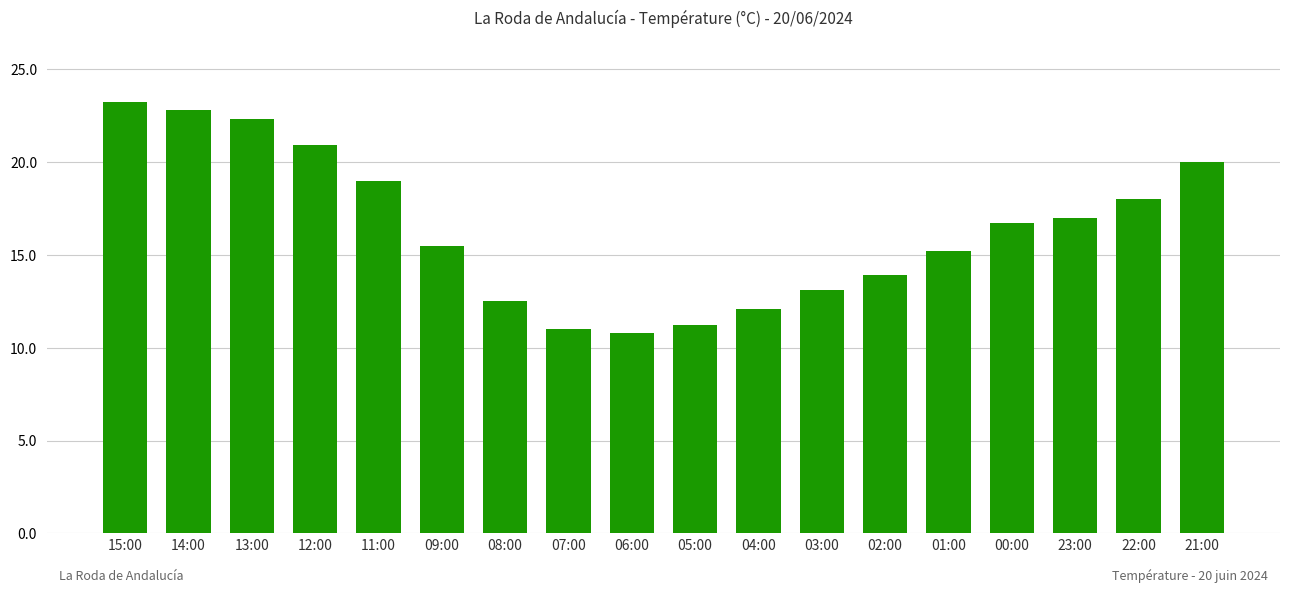

True or false: the data shows 26.2 at 09:00.

False